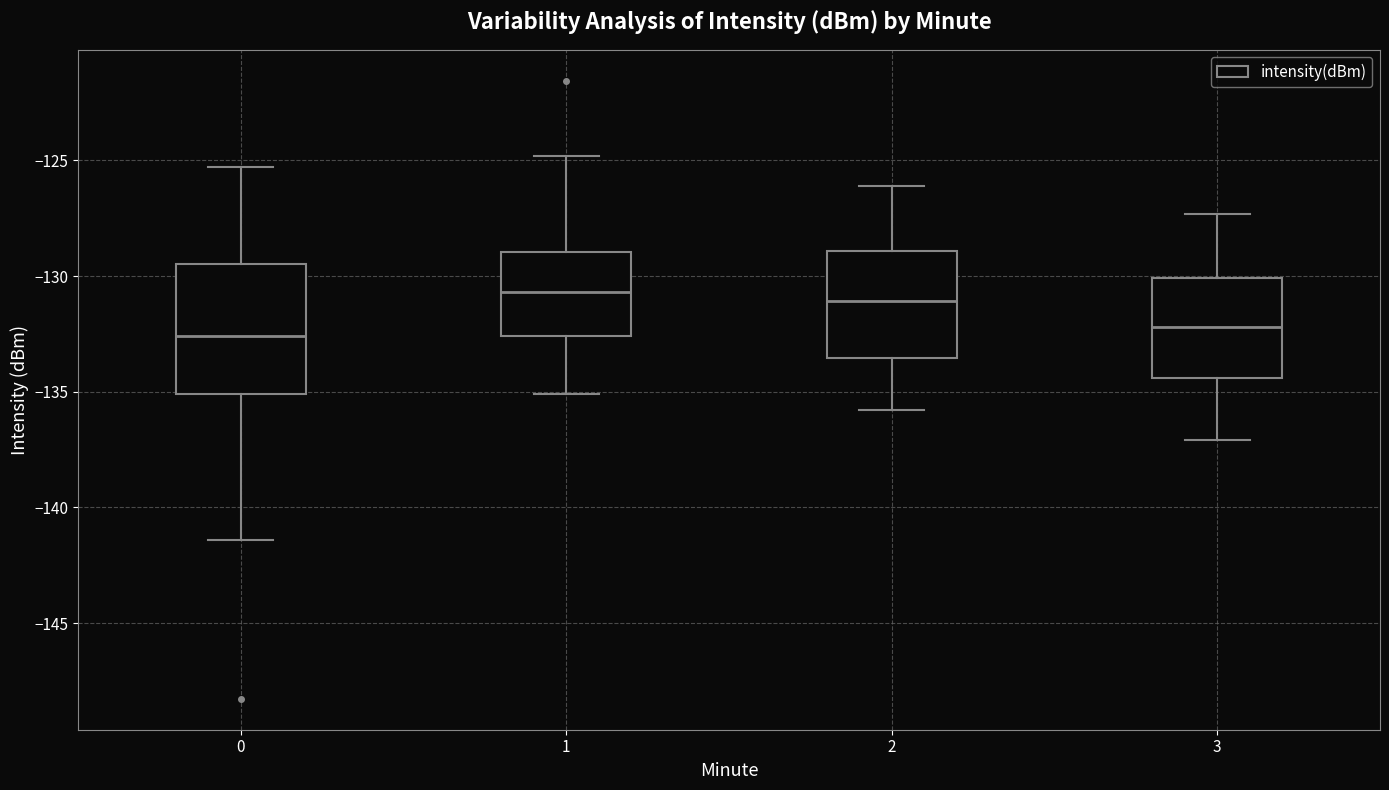

Which box is the tallest, from its lower edge to its upper edge?

0